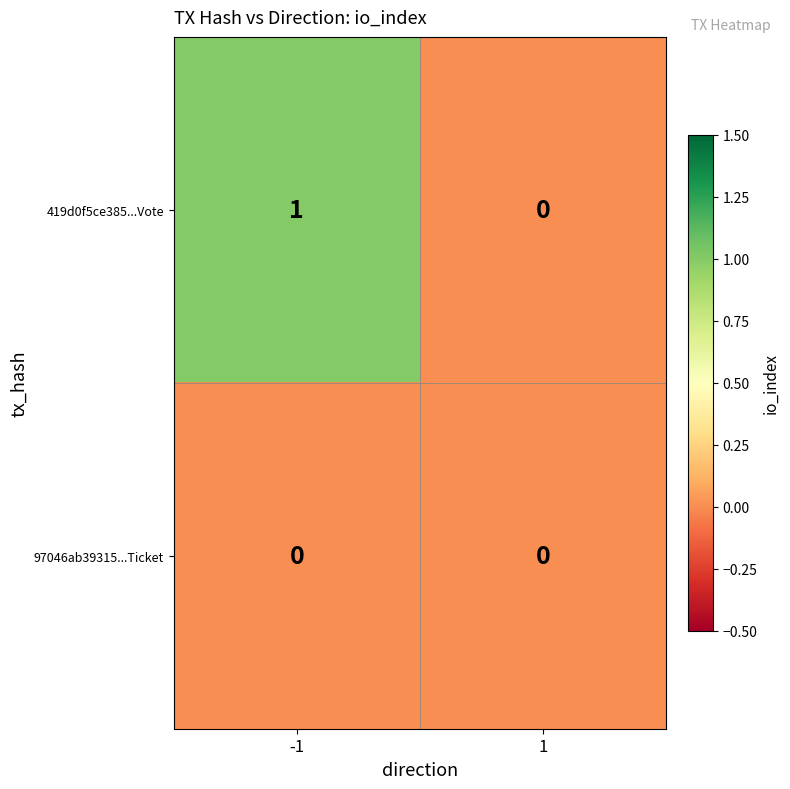

Which series has the largest total across all categories?

419d0f5ce385...Vote